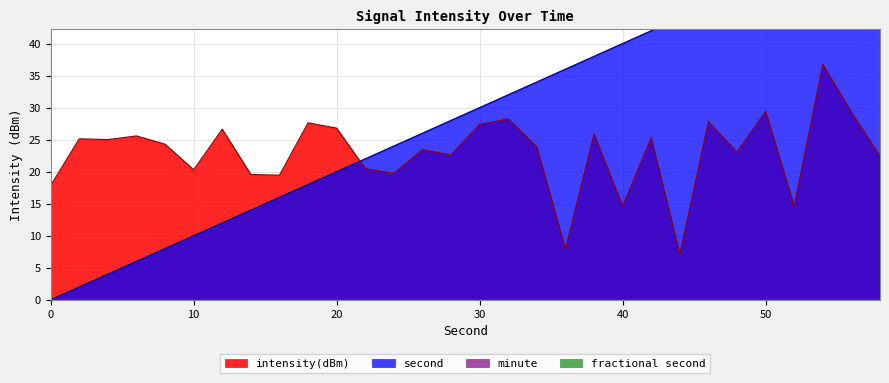

Reading left to right, transcribe all the data shown in this chart.

intensity(dBm): 17.9	25.1	25.0	25.6	24.3	20.3	26.6	19.6	19.5	27.6	26.8	20.5	19.7	23.4	22.6	27.4	28.2	23.9	7.9	25.9	14.7	25.2	7.1	27.8	23.0	29.4	14.7	36.7	29.3	22.4
second: 0.0	2.0	4.0	6.0	8.0	10.0	12.0	14.0	16.0	18.0	20.0	22.0	24.0	26.0	28.0	30.0	32.0	34.0	36.0	38.0	40.0	42.0	44.0	46.0	48.0	50.0	52.0	54.0	56.0	58.0